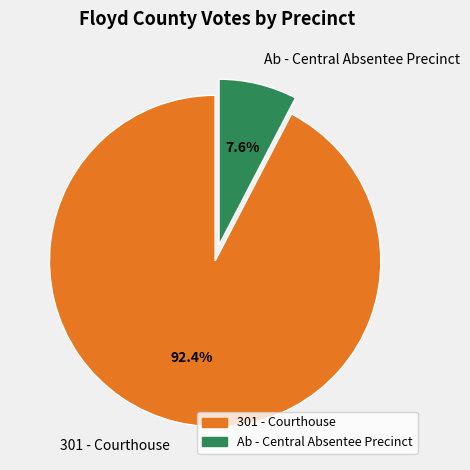

How many segments does this pie chart have?

2